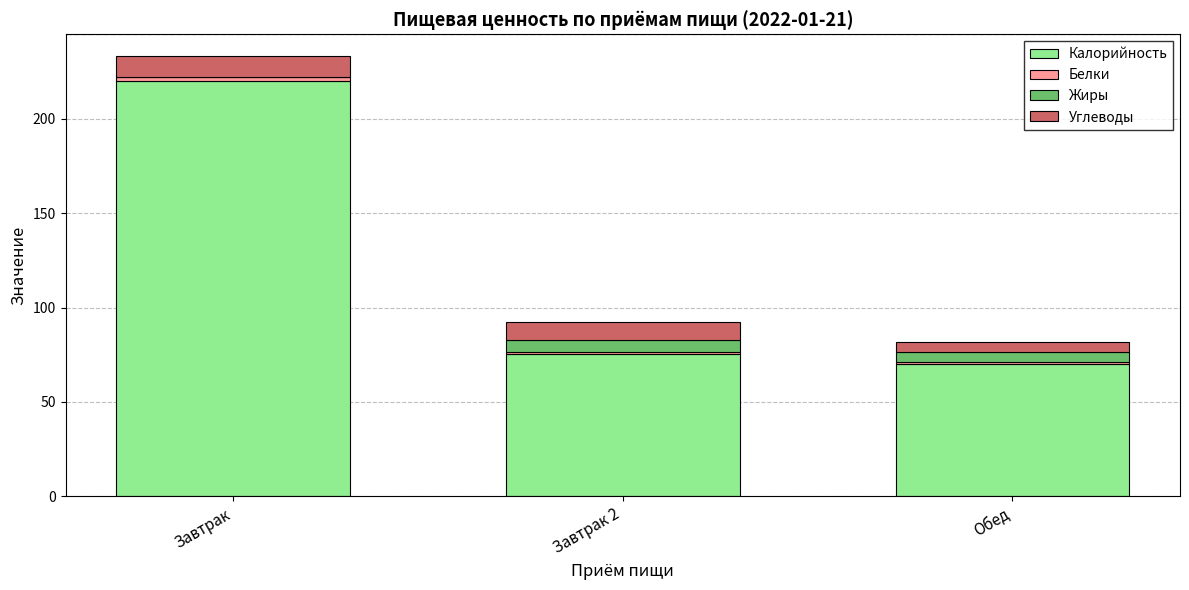

At which category is the sum across all series the highest?

Завтрак